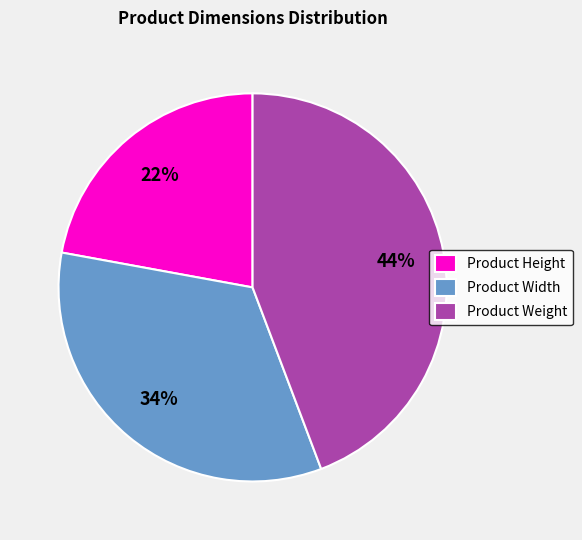

How many slices are in this pie chart?

3